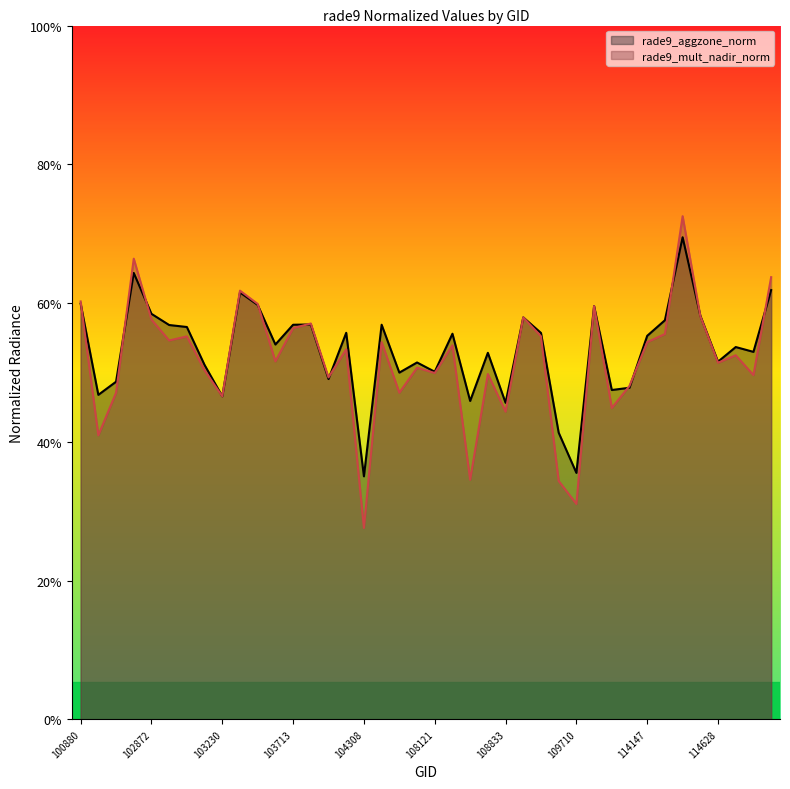

List the labels in order of rade9_aggzone_norm value, smallest first.

104308, 109710, 109350, 108833, 108650, 103230, 101006, 110231, 113976, 102744, 103949, 107774, 108121, 103112, 107949, 114628, 108662, 114856, 114743, 103595, 114147, 108474, 109174, 104190, 102993, 102984, 103713, 107762, 103831, 114394, 109001, 114515, 102872, 109884, 103586, 100880, 103349, 114864, 102864, 114402